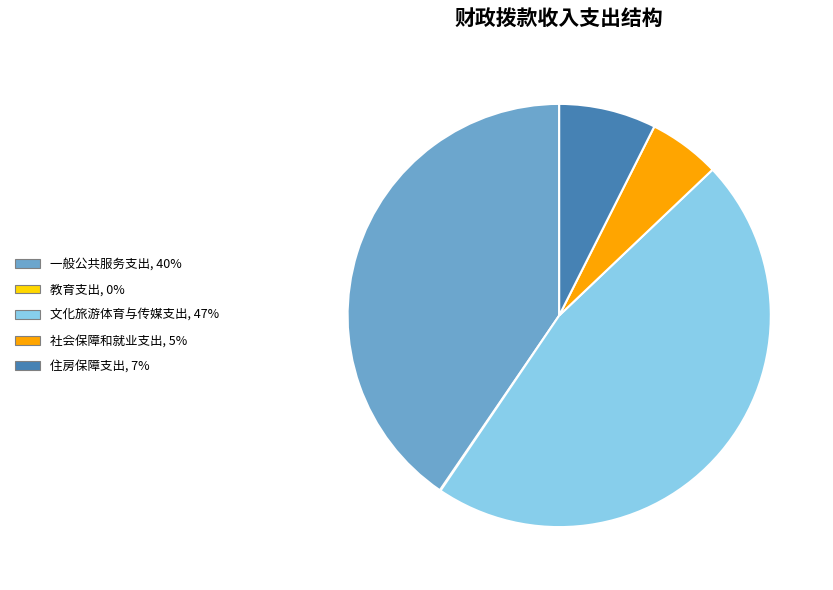

Is the sum of 文化旅游体育与传媒支出 and 社会保障和就业支出 greater than half?

Yes